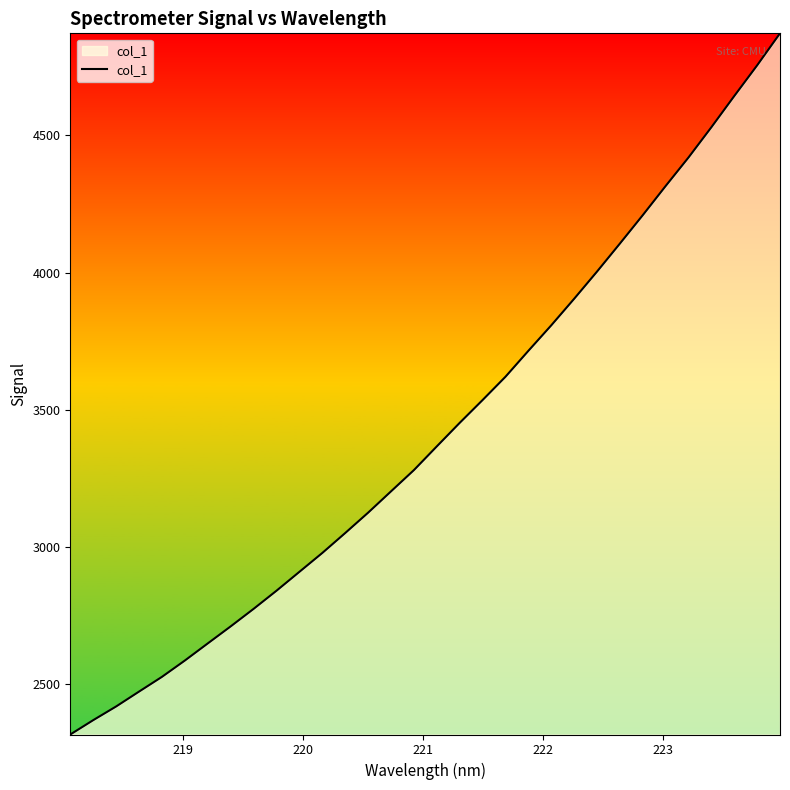

What is the greatest value displayed?

4871.2